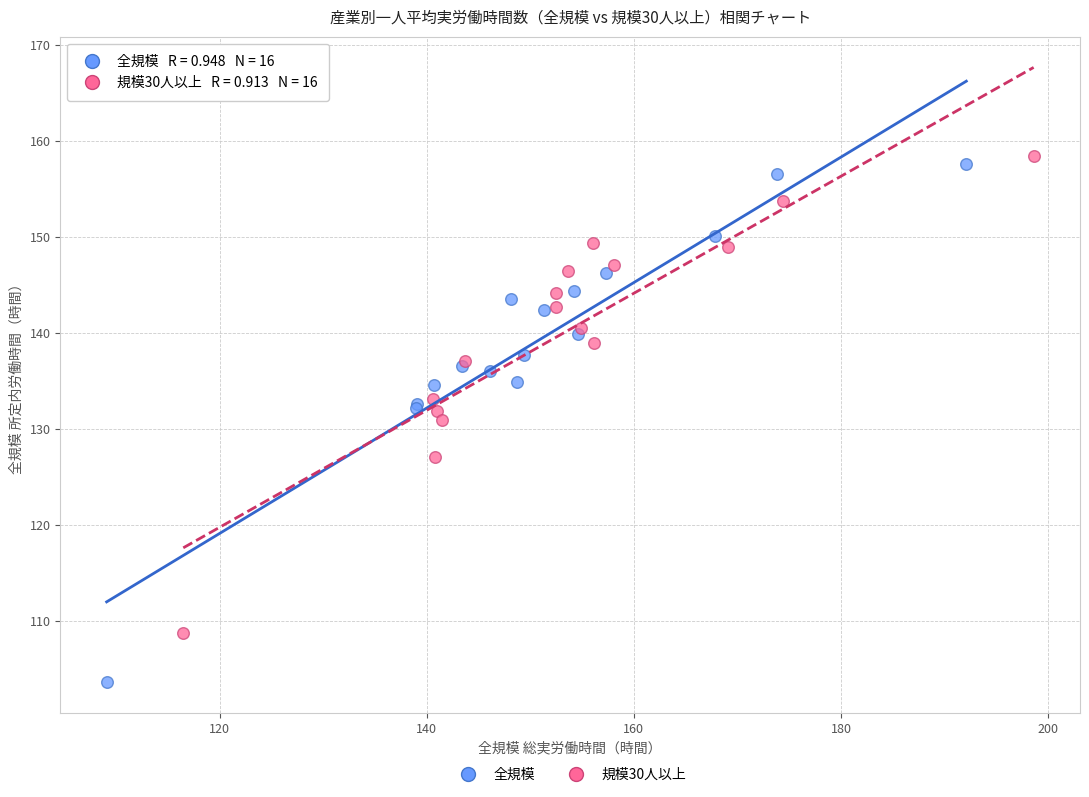

Which series has the largest Y range (max minus min)?

全規模